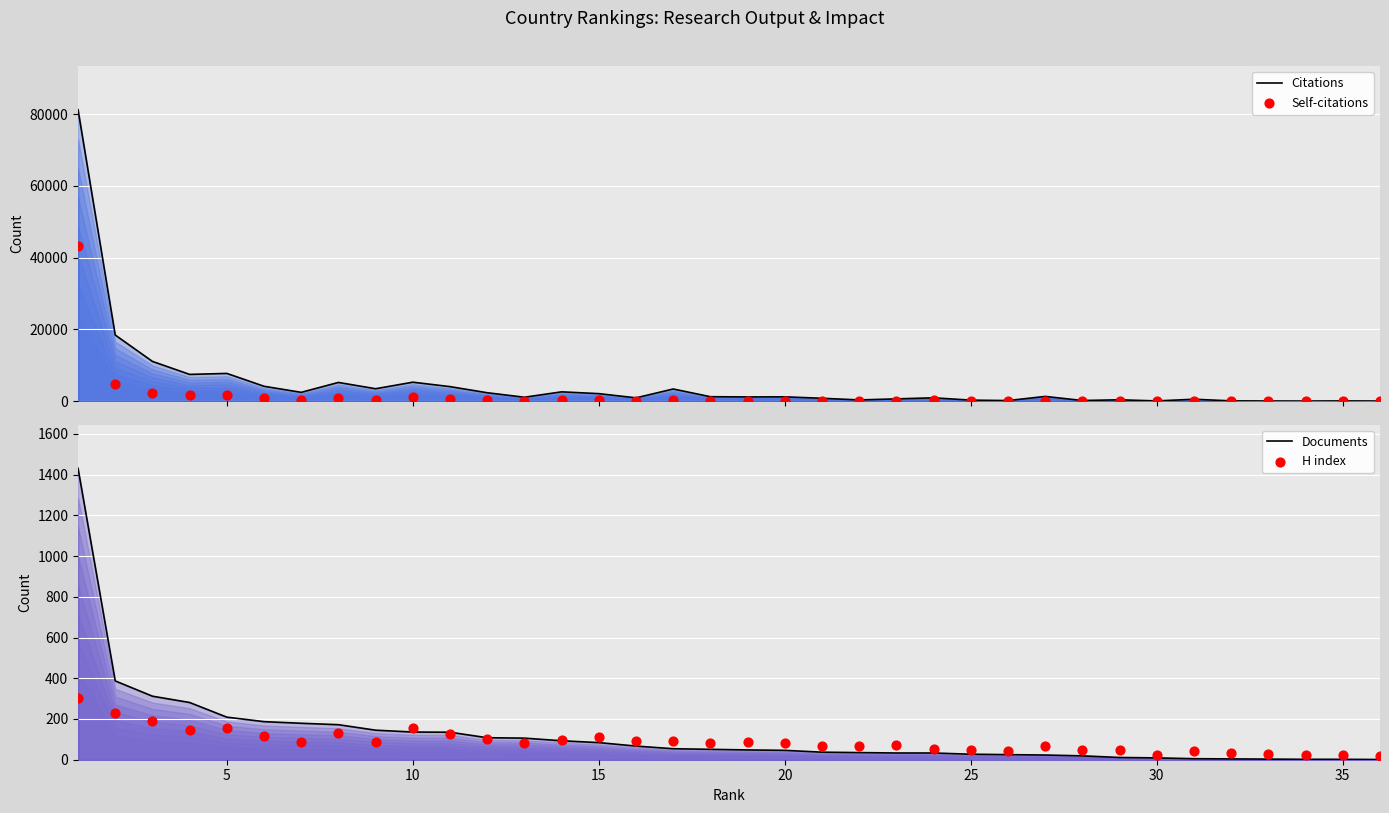

Which series has the largest total across all categories?

Citations